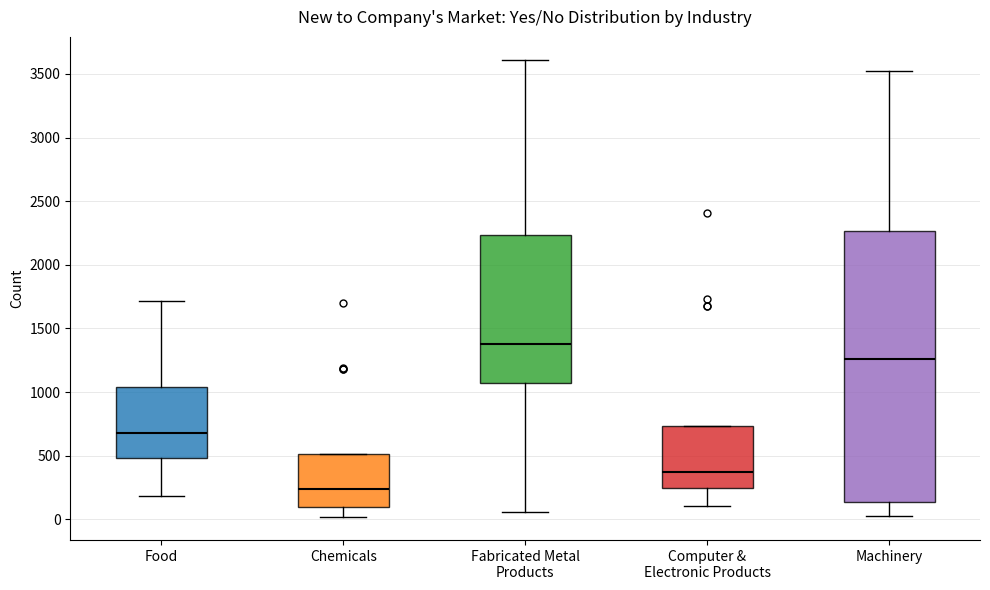

Reading left to right, transcribe this box plot: for each box, give where its median line is, the range the box spans, and where its two whiskers end, as read against the y-axis. The values are not printed on the chart, so give them approximately, as read against the axis.

Food: median 700, box 500 to 1050, whiskers 200 to 1700
Chemicals: median 250, box 100 to 500, whiskers 0 to 500
Fabricated Metal Products: median 1400, box 1100 to 2250, whiskers 50 to 3600
Computer & Electronic Products: median 350, box 250 to 750, whiskers 100 to 750
Machinery: median 1250, box 150 to 2250, whiskers 50 to 3550